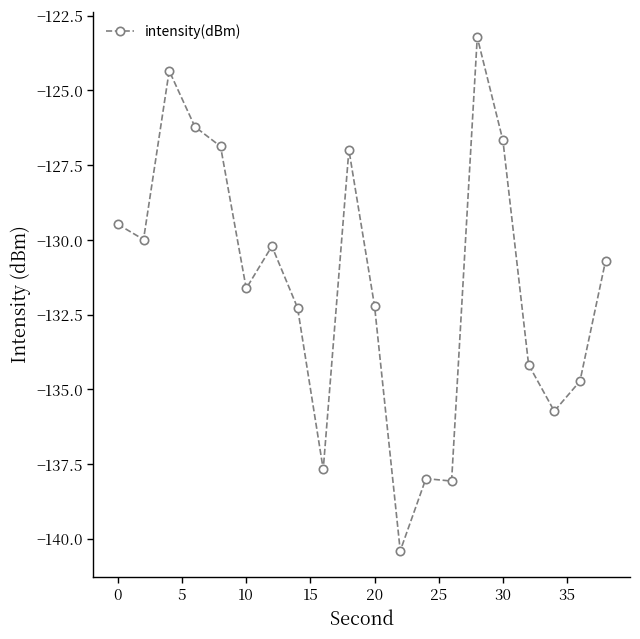

What is the difference between the maximum and second lowest values?

14.8